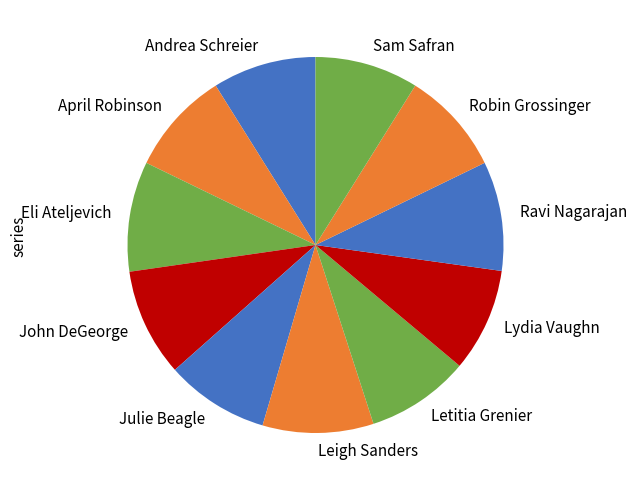

How many segments does this pie chart have?

11